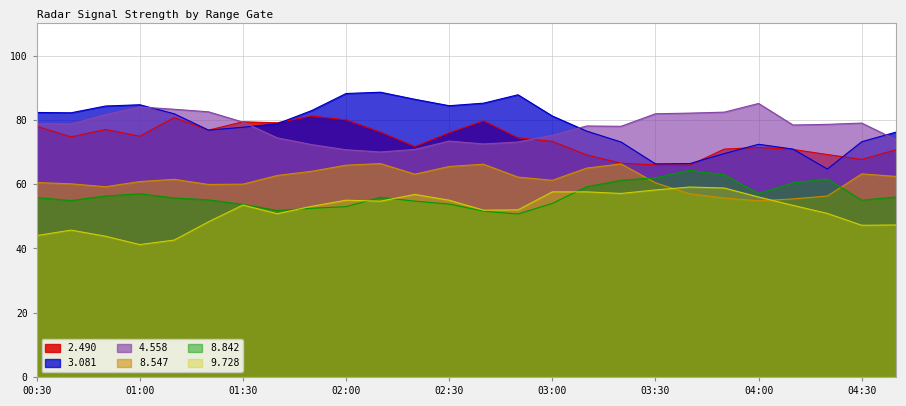

True or false: 8.547 and 2.490 cross at least once.

False